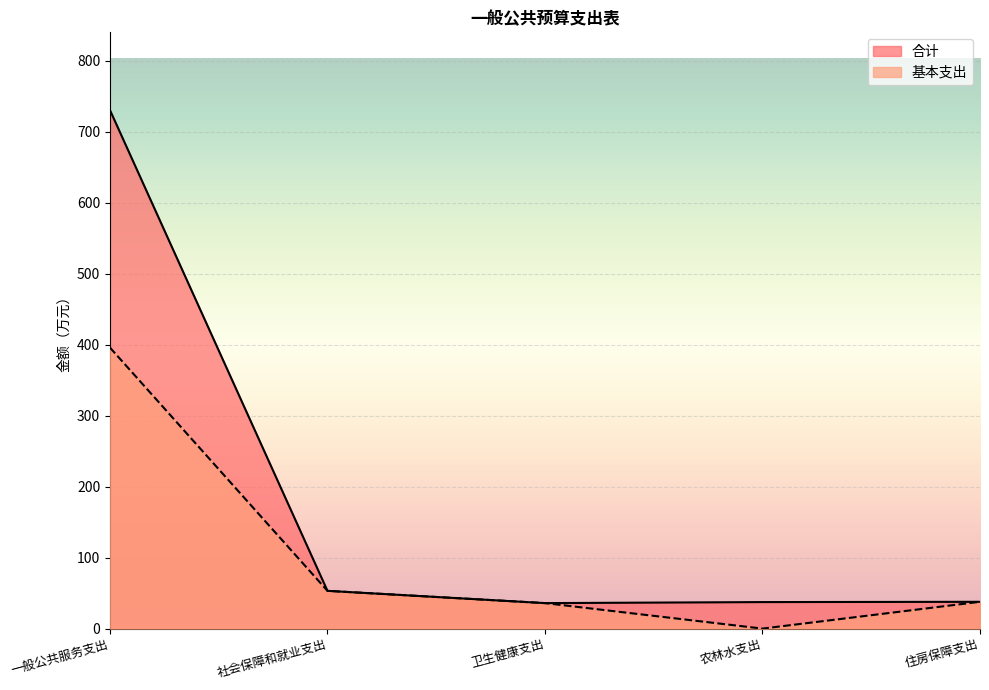

At which category does the chart reach its peak across all series?

一般公共服务支出